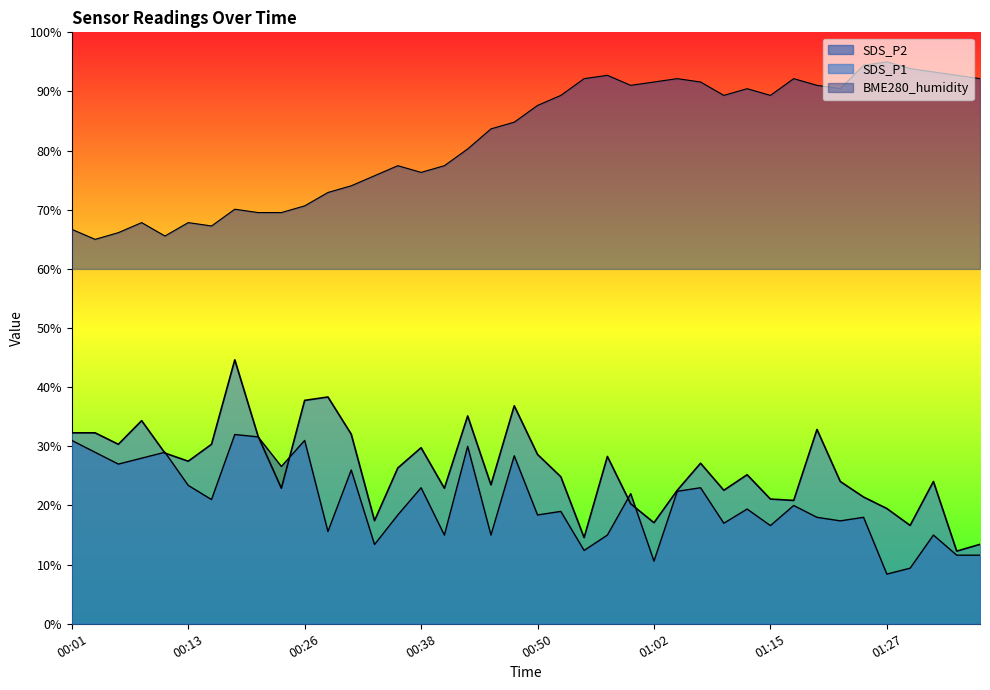

What is the value of the BME280_humidity point at the 4th from the left?

67.8